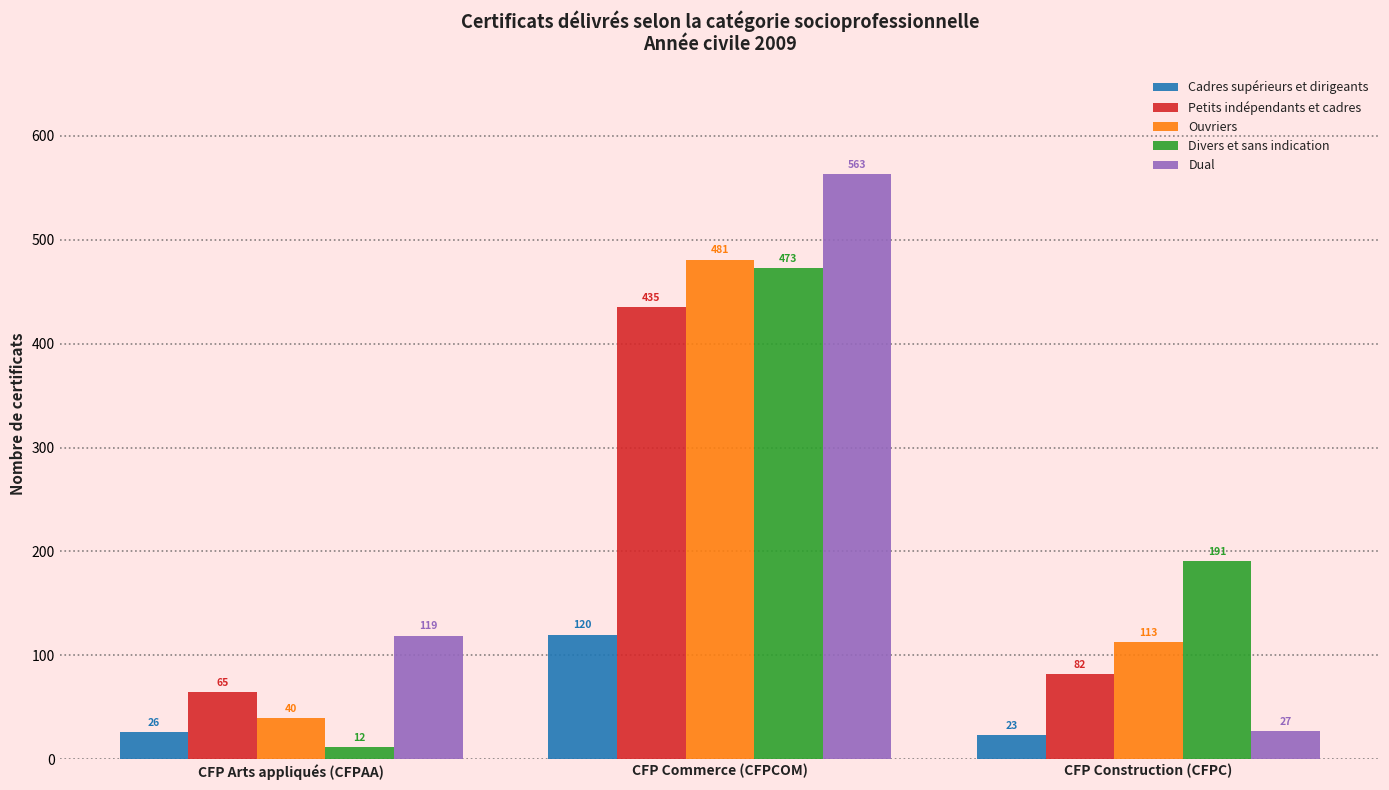

At which label is Dual closest to 295?

CFP Arts appliqués (CFPAA)